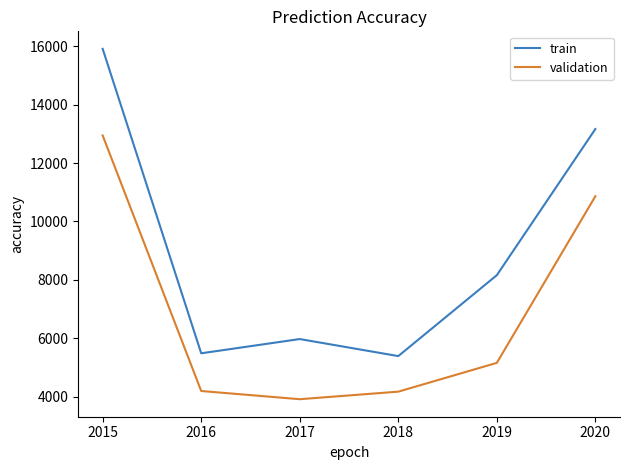

At how many categories does at least one series exceed 11950?

2